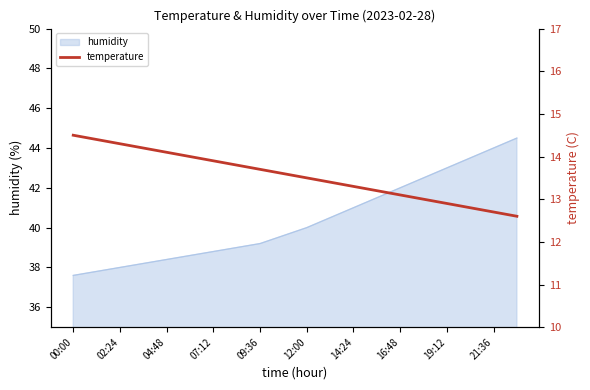

The humidity series shows 12.7 at 16:48. True or false?

False